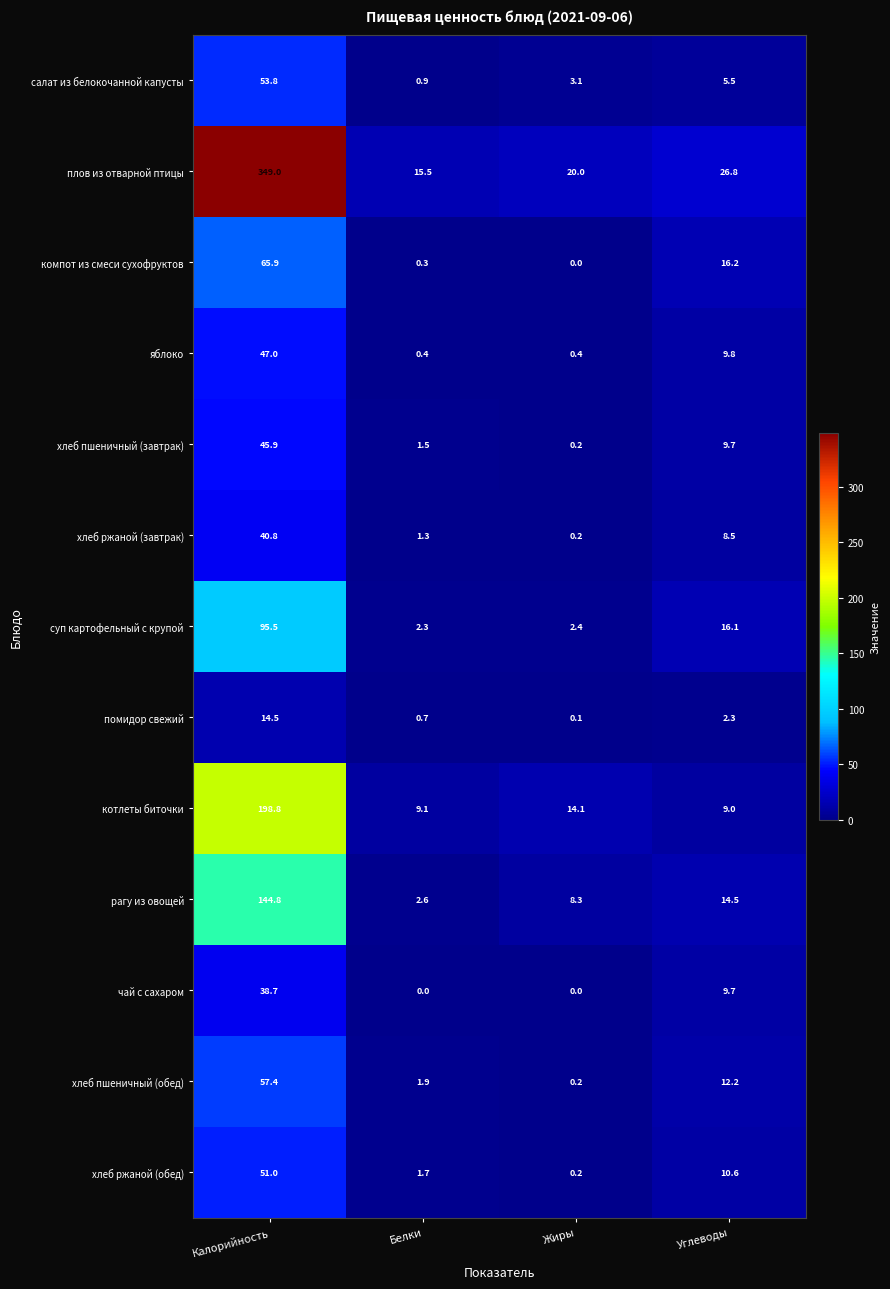

At which category is the sum across all series the highest?

Калорийность